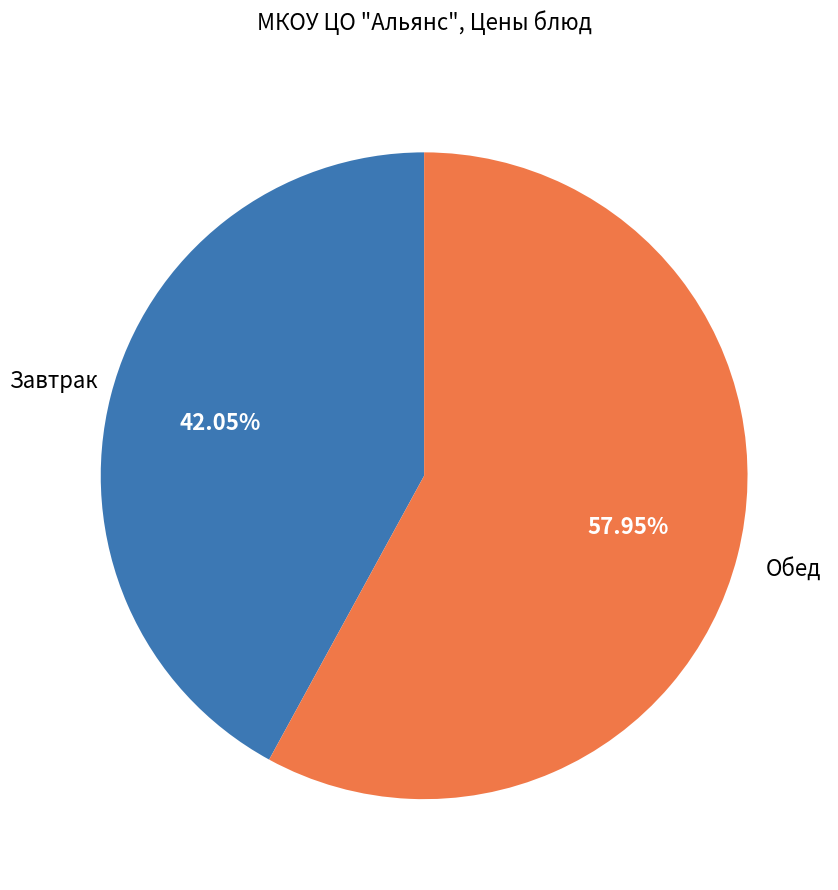

What is the largest slice in the pie chart?

Обед